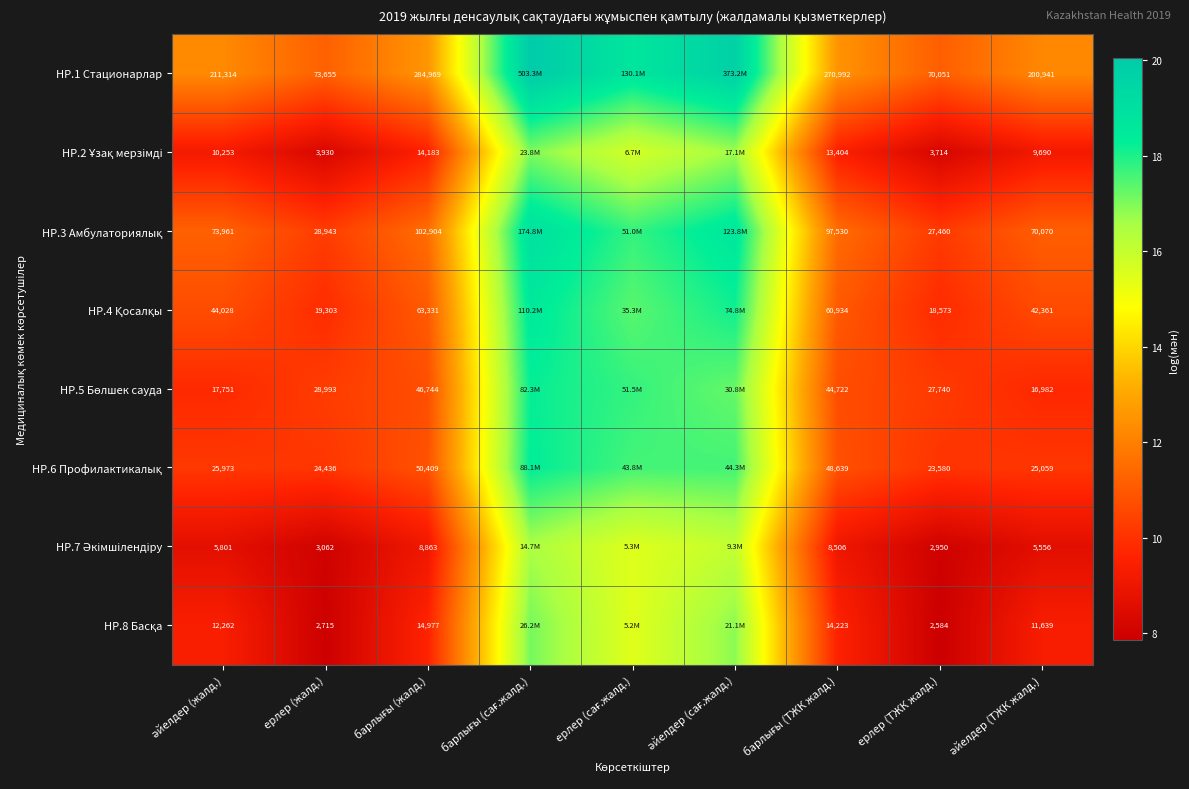

Which series has the largest total across all categories?

HP.1 Стационарлар